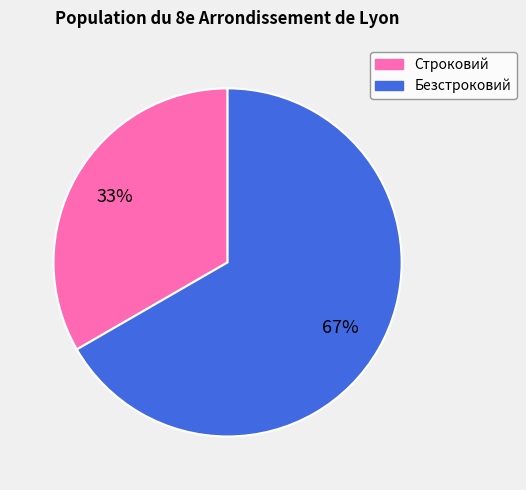

Is there a majority slice in this chart?

Yes